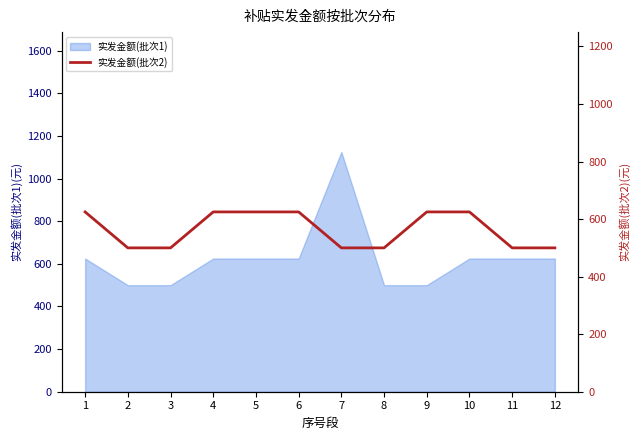

Reading left to right, list all the values displayed in this chart.

1=625	2=500	3=500	4=625	5=625	6=625	7=500	8=500	9=625	10=625	11=500	12=500